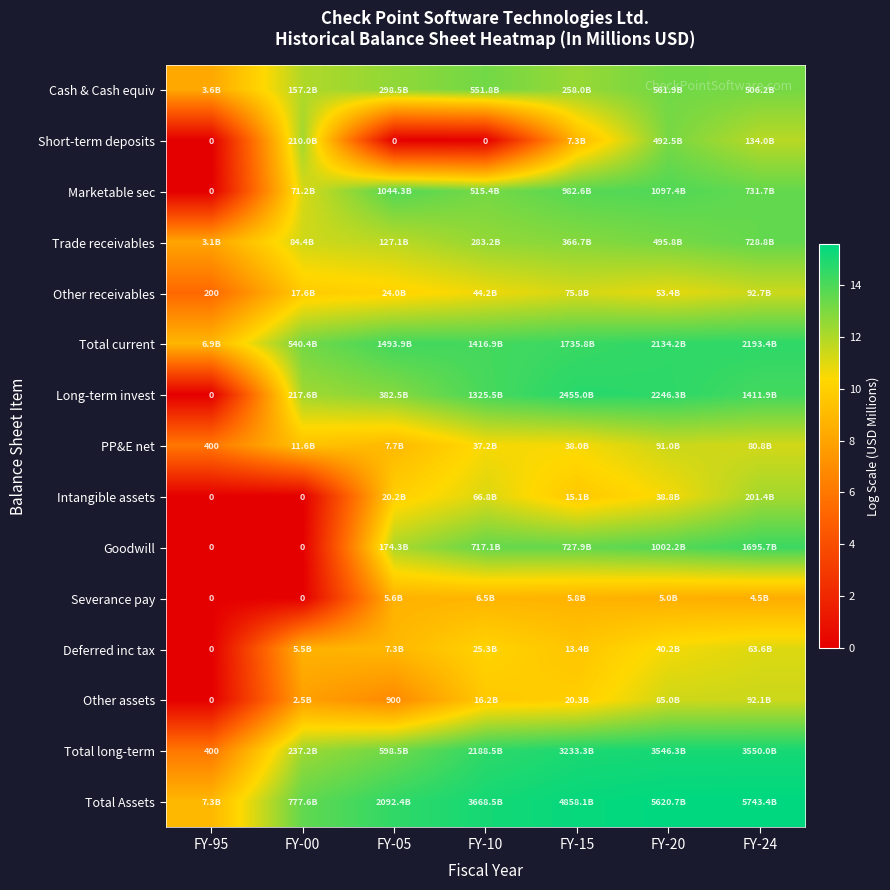

What is the difference between the maximum and minimum values in the Short-term deposits series?

13.1